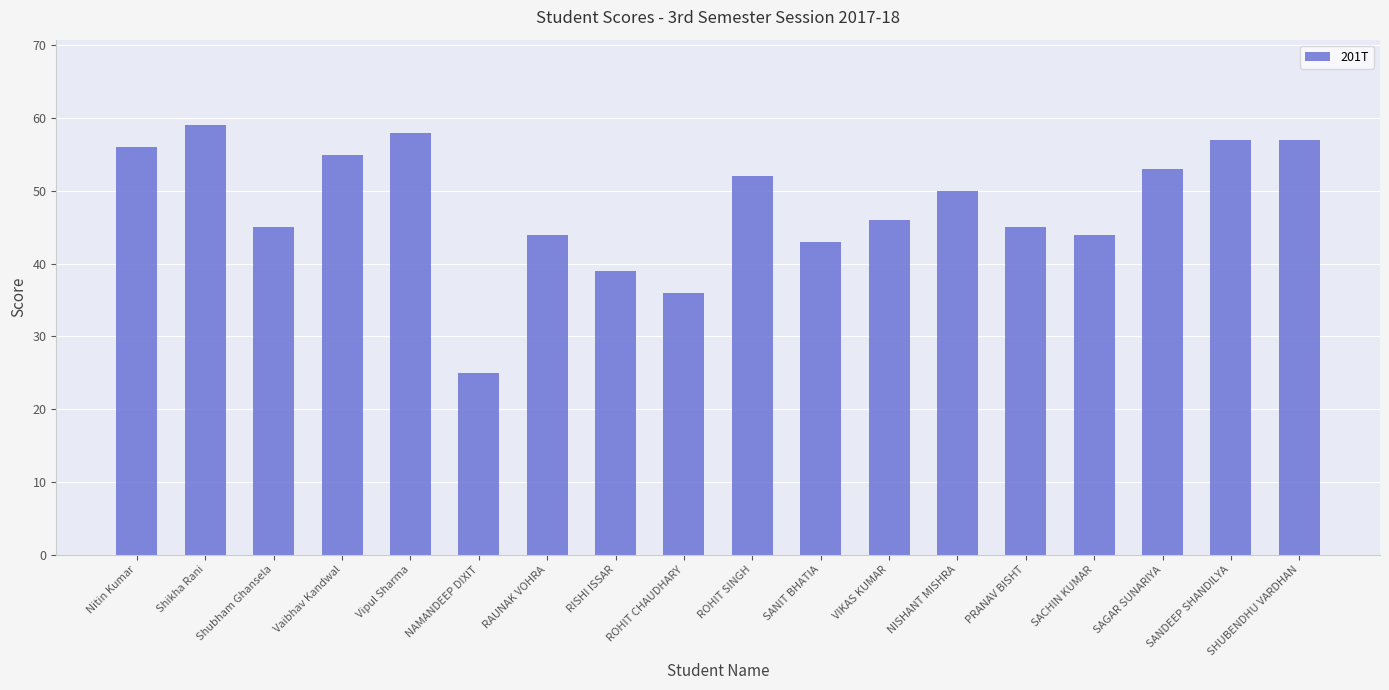

What position from the right is RAUNAK VOHRA?

12